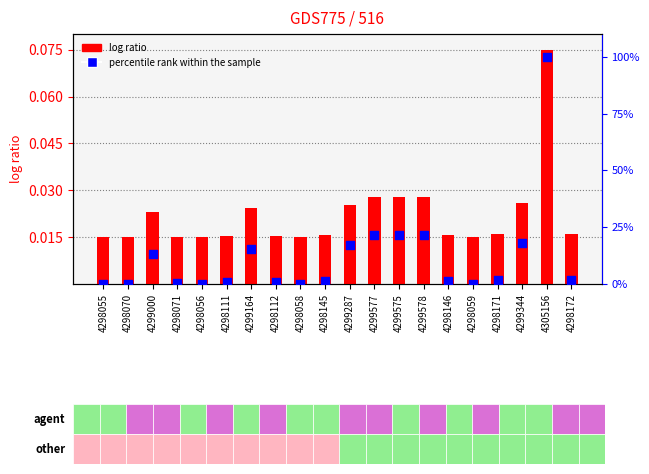

Which series reaches the maximum Y coordinate?

percentile rank within the sample